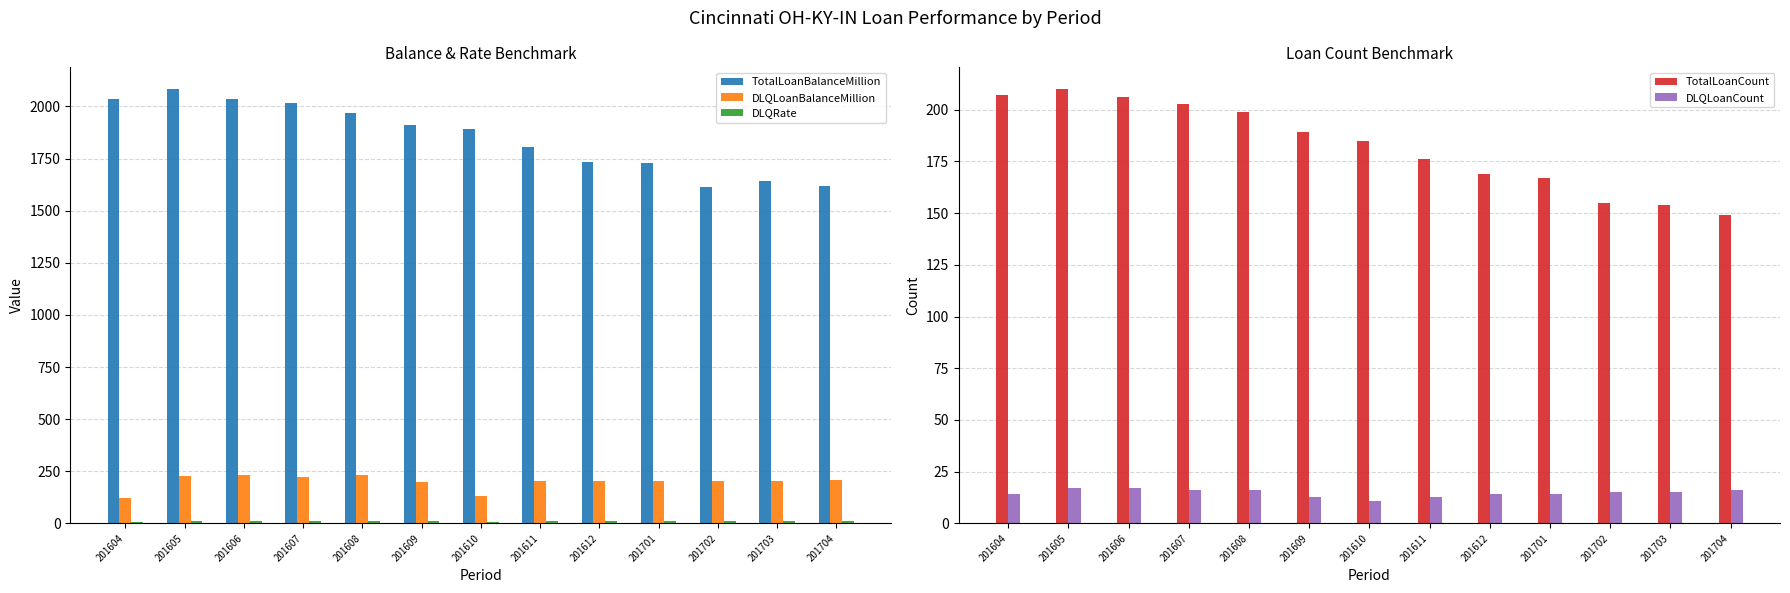

Does the chart contain any negative values?

No